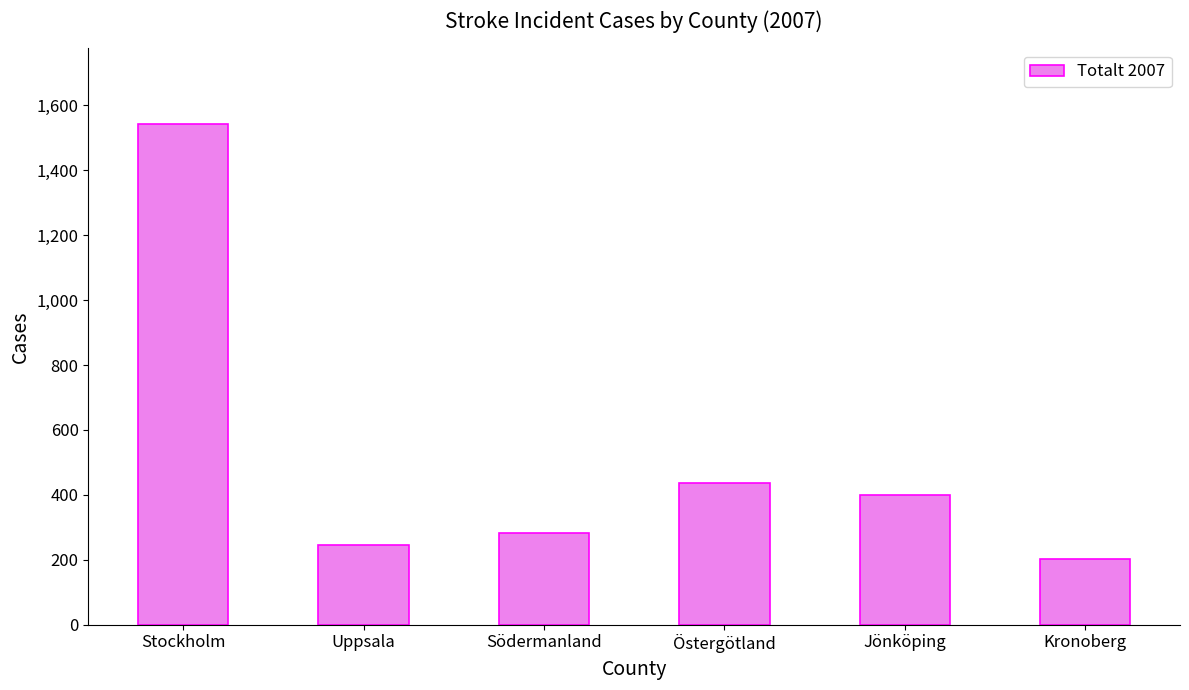

What is the label of the 6th bar from the left?

Kronoberg